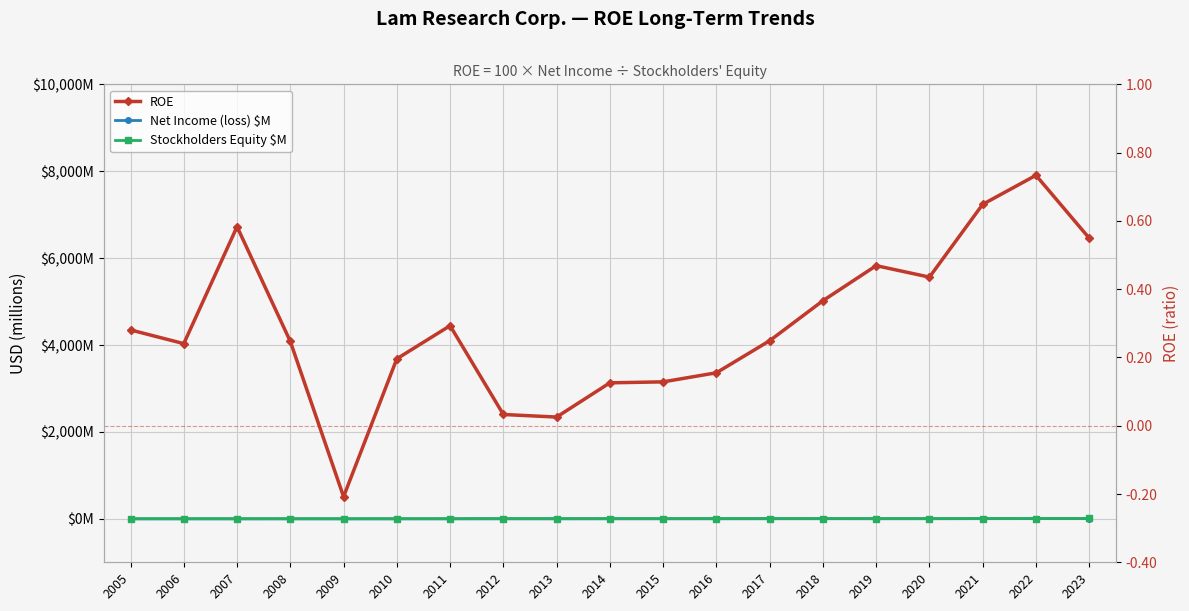

True or false: Net Income (loss) $M and Stockholders Equity $M intersect in this chart.

False